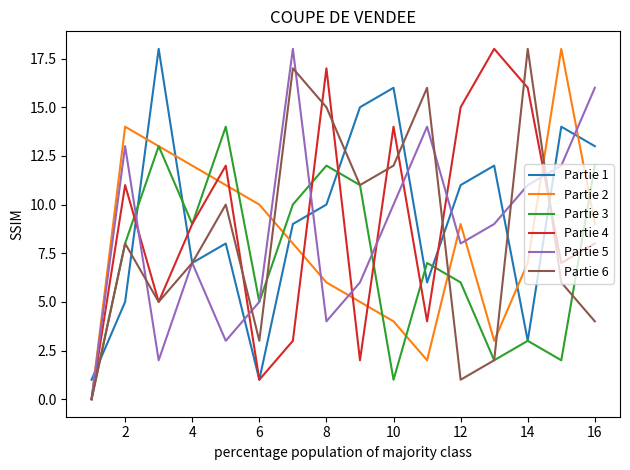

Where is the first local maximum for Partie 5?

2